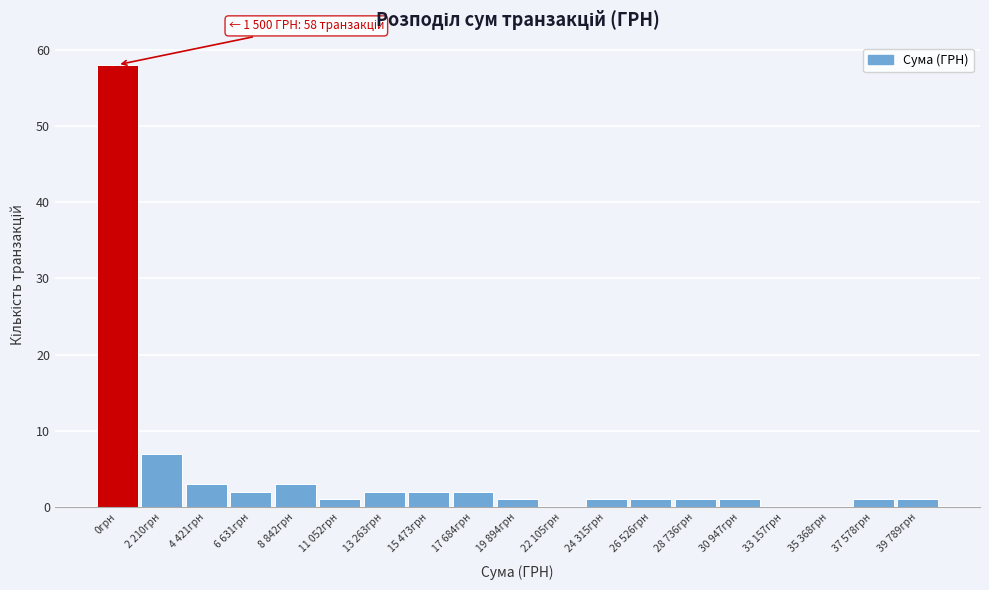

Reading left to right, transcribe all the data shown in this chart.

0грн=58	2 210грн=7	4 421грн=3	6 631грн=2	8 842грн=3	11 052грн=1	13 263грн=2	15 473грн=2	17 684грн=2	19 894грн=1	22 105грн=0	24 315грн=1	26 526грн=1	28 736грн=1	30 947грн=1	33 157грн=0	35 368грн=0	37 578грн=1	39 789грн=1